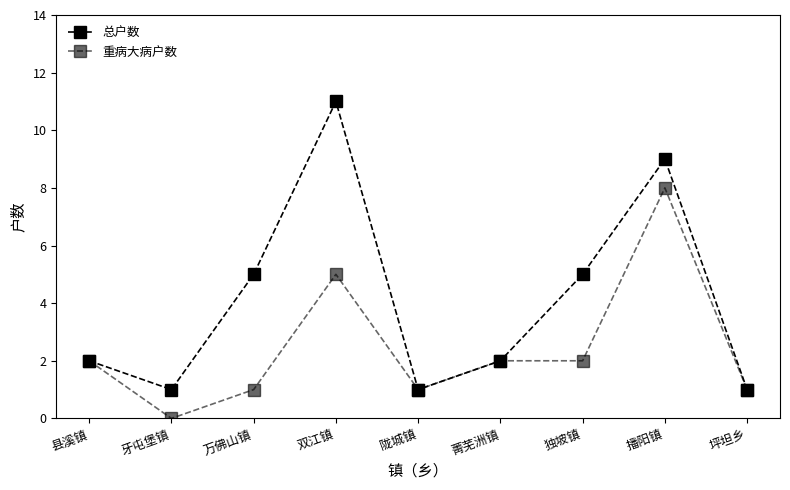

How many series are shown in this chart?

2